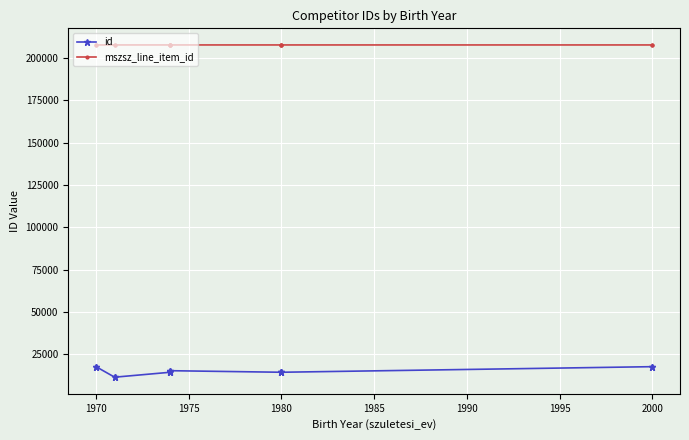

True or false: id and mszsz_line_item_id intersect in this chart.

False